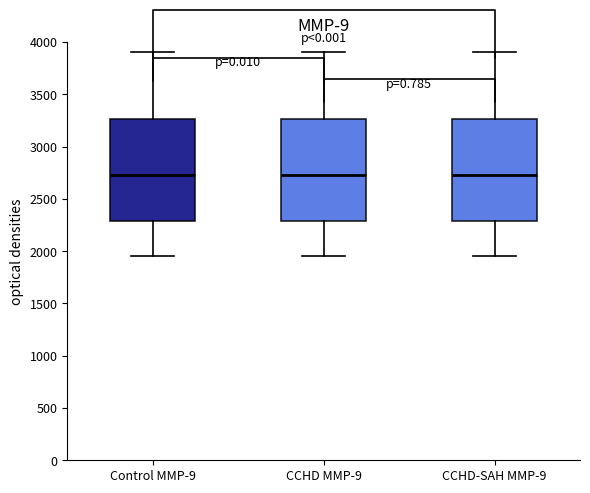

Reading left to right, read every box against the y-axis: the position of its median line, the range the box covers, and the ends of its whiskers. The values are not printed on the chart, so give them approximately, as read against the axis.

Control MMP-9: median 2750, box 2300 to 3250, whiskers 1950 to 3900
CCHD MMP-9: median 2750, box 2300 to 3250, whiskers 1950 to 3900
CCHD-SAH MMP-9: median 2750, box 2300 to 3250, whiskers 1950 to 3900